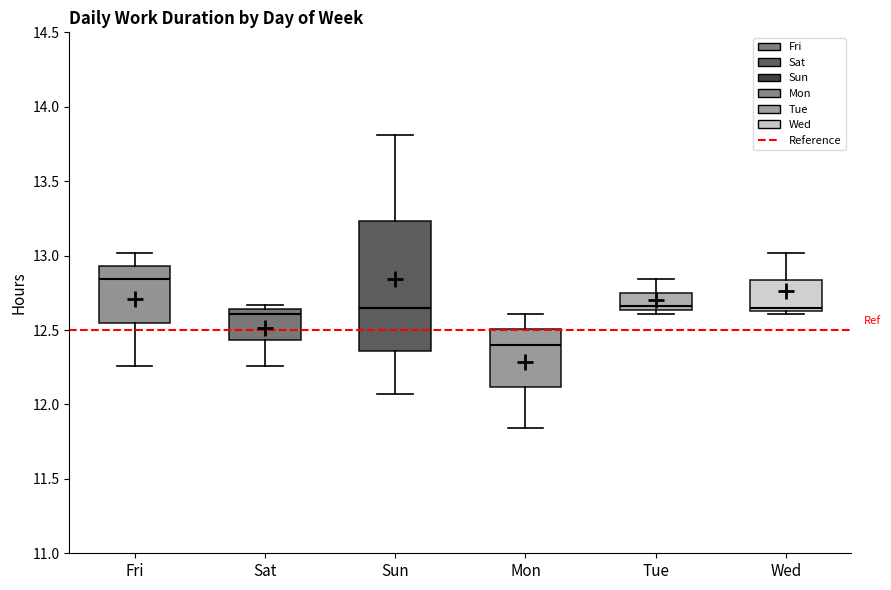

Reading left to right, transcribe this box plot: for each box, give where its median line is, the range the box spans, and where its two whiskers end, as read against the y-axis. The values are not printed on the chart, so give them approximately, as read against the axis.

Fri: median 12.85, box 12.55 to 12.95, whiskers 12.25 to 13.00
Sat: median 12.60, box 12.45 to 12.65, whiskers 12.25 to 12.65 (just above the box's upper edge)
Sun: median 12.65, box 12.35 to 13.25, whiskers 12.05 to 13.80
Mon: median 12.40, box 12.10 to 12.50, whiskers 11.85 to 12.60
Tue: median 12.65 (just above the box's lower edge), box 12.65 to 12.75, whiskers 12.60 to 12.85
Wed: median 12.65 (just above the box's lower edge), box 12.65 to 12.85, whiskers 12.60 to 13.00